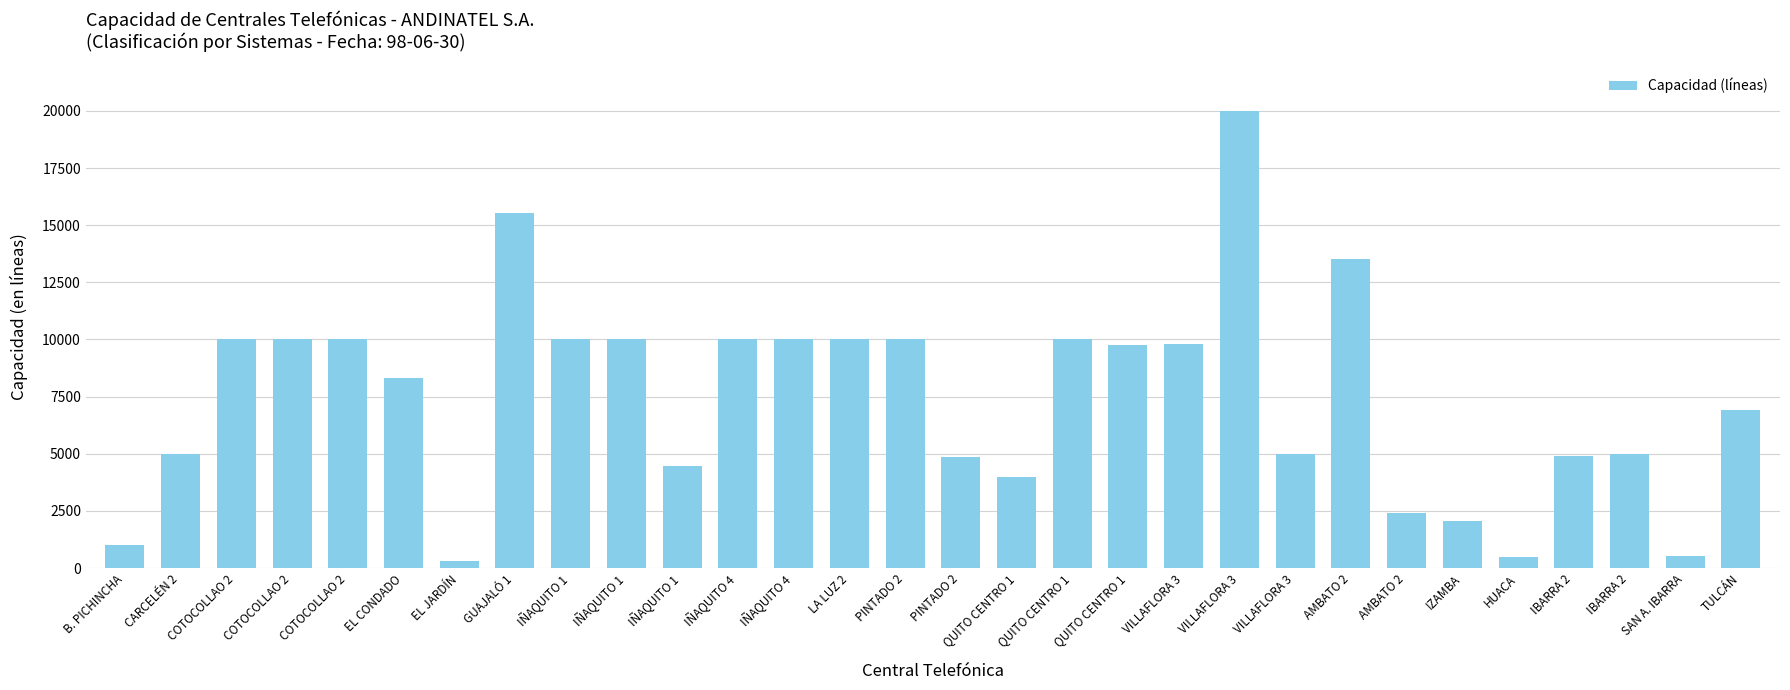

How many values are below 9778?

15